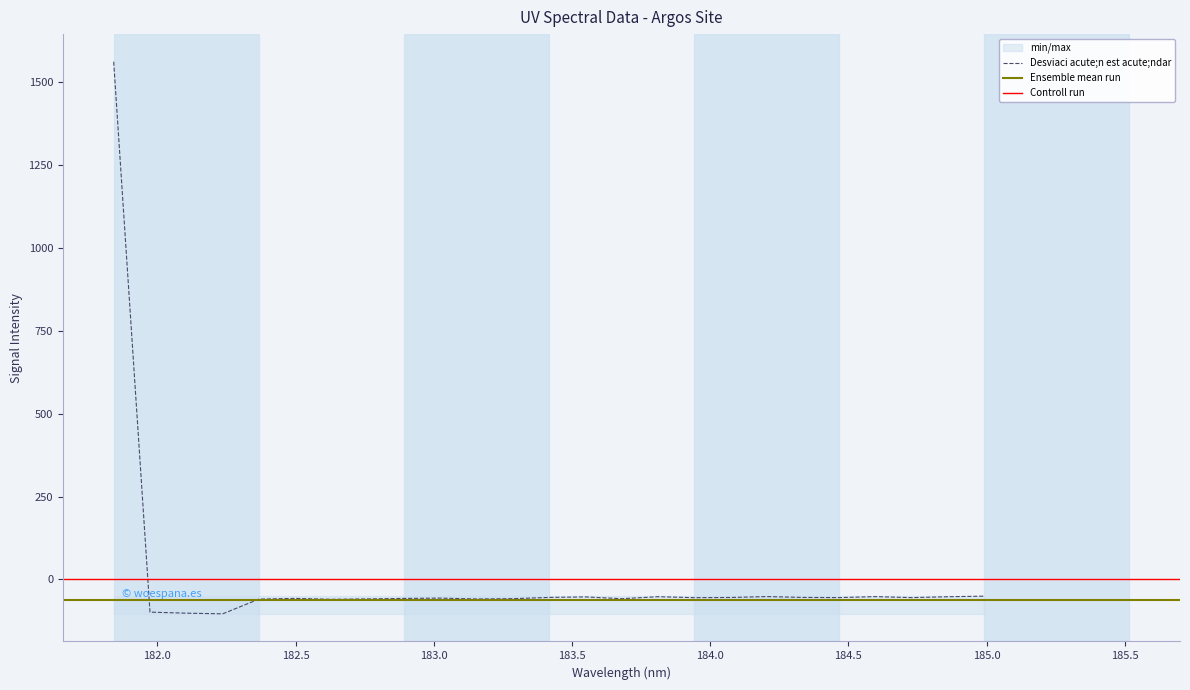

What is the sum of the values at 184.46687888 and 181.8418?

1507.9